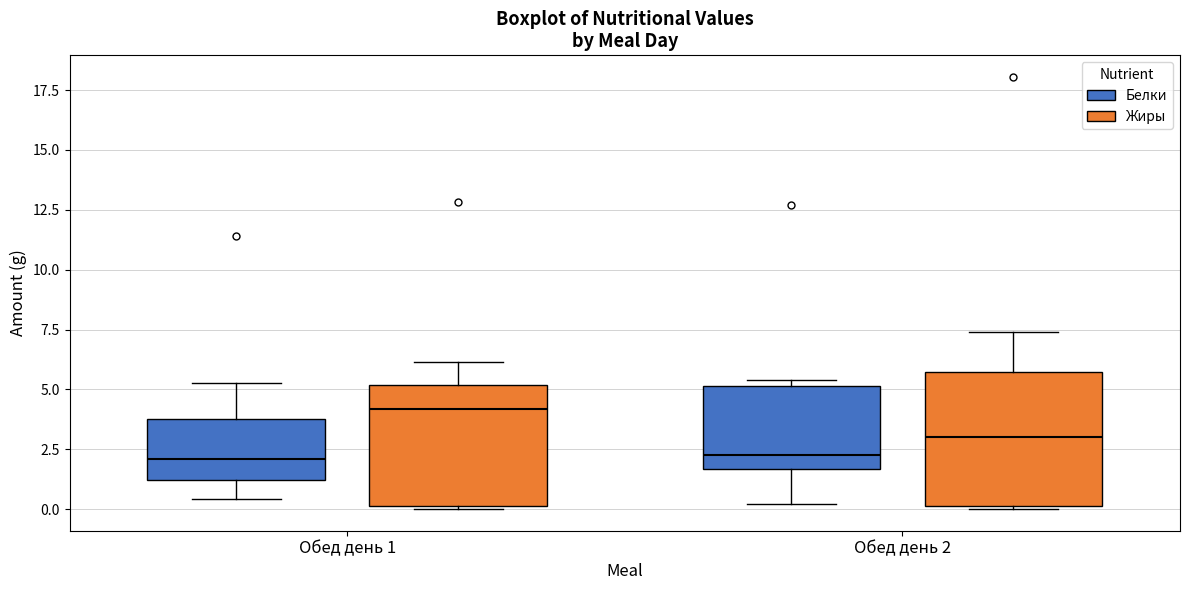

Comparing the boxes themselves (not the whiskers), which one is the tallest?

Обед день 2 (Жиры)